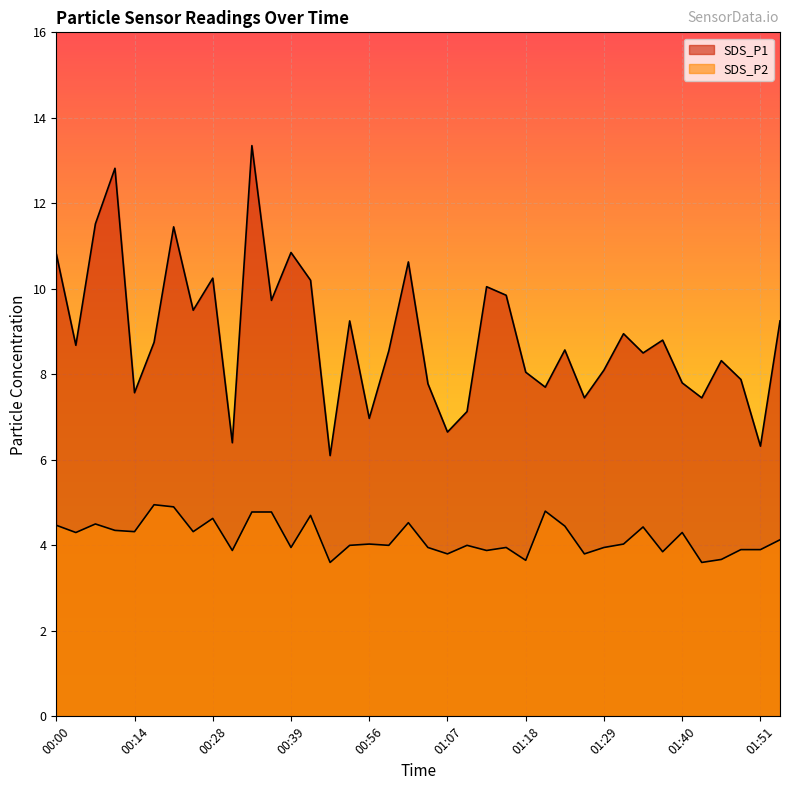

What is the label of the 4th point from the right?

01:46